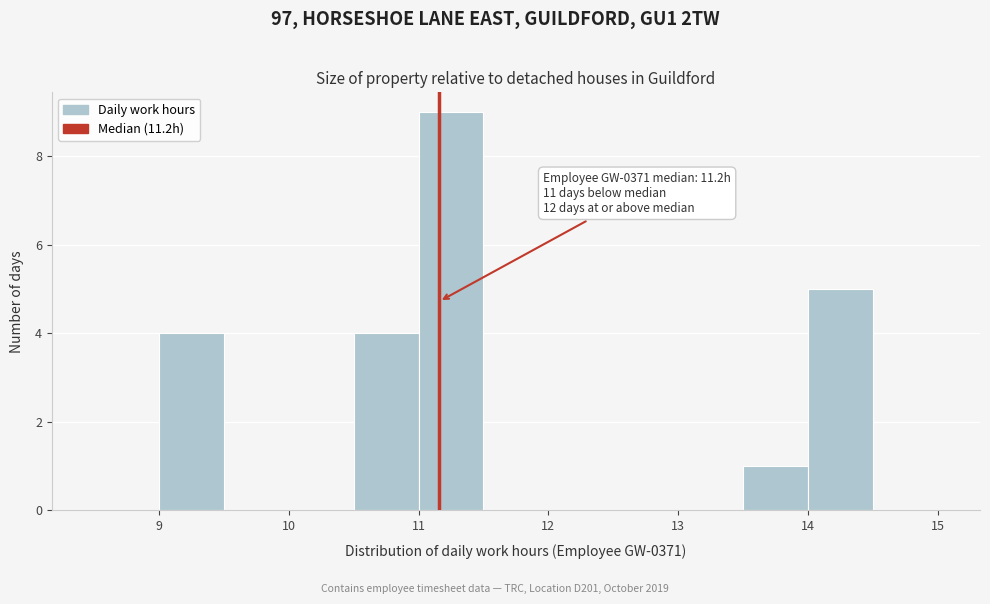

Over which range of the x-axis is the bar tallest?

11.0 to 11.5